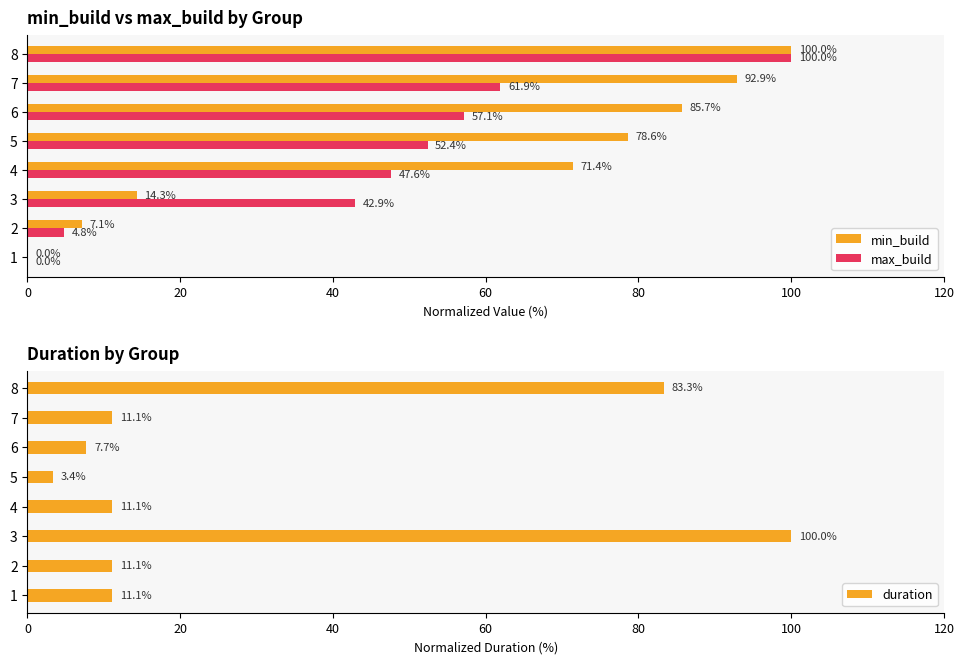

How many bars are there in each group?

3